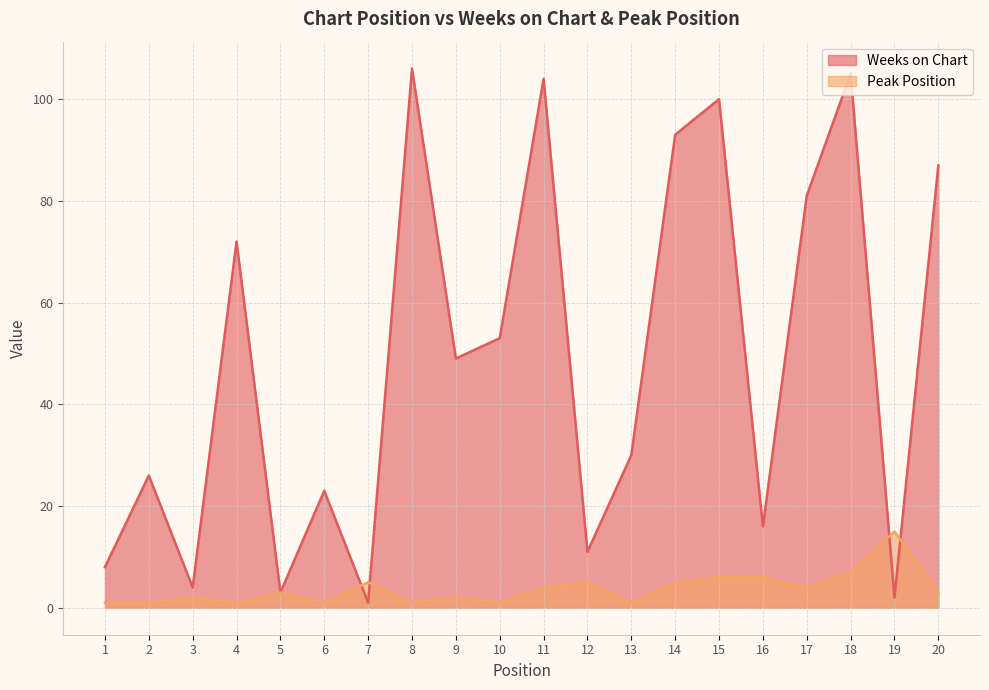

What is the minimum value for Weeks on Chart?

1